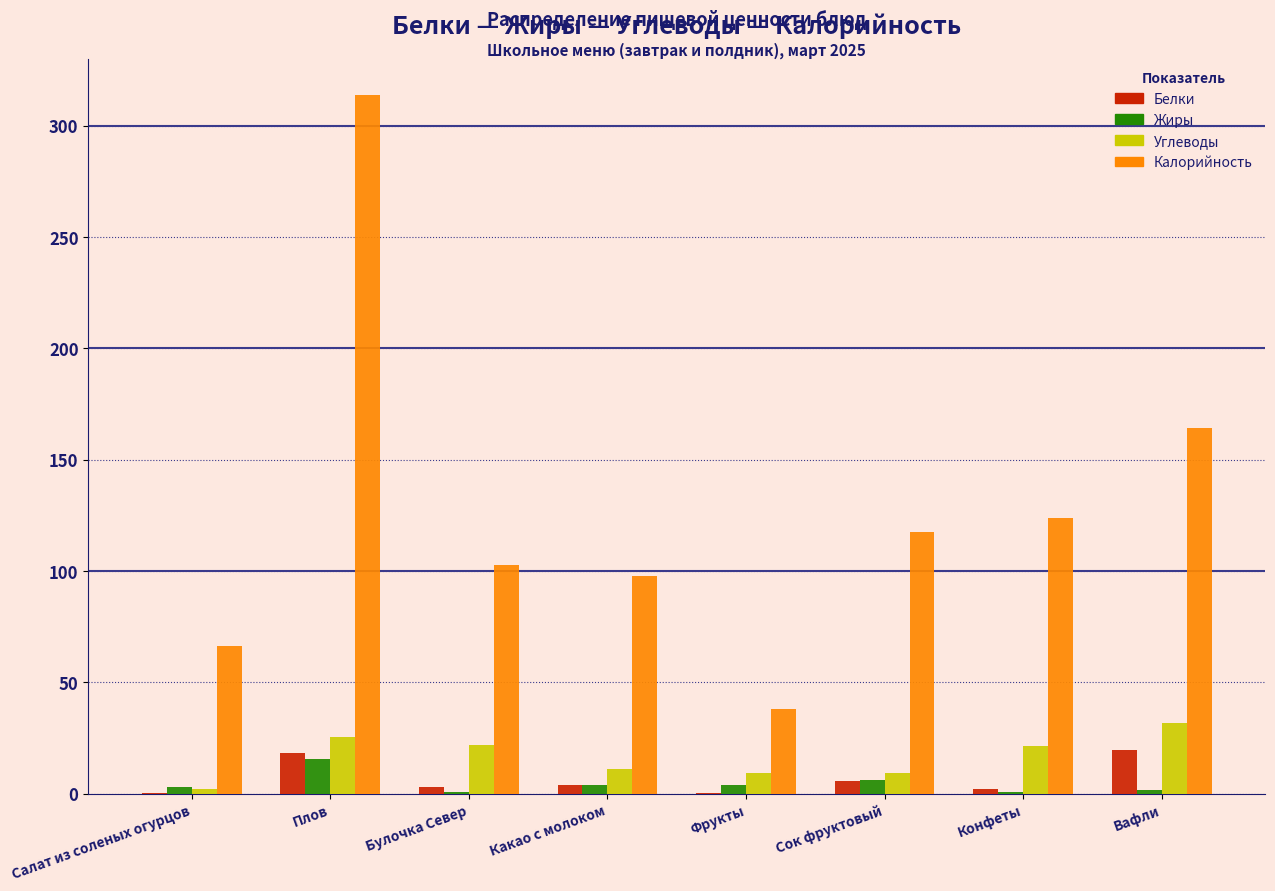

What is the sum of all Углеводы values?

132.6